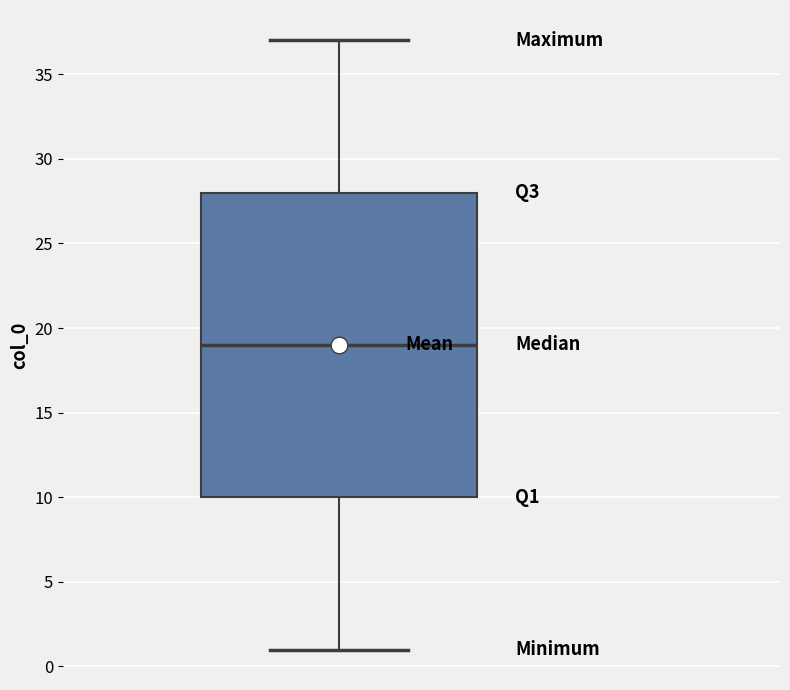

Read this box plot against the y-axis: the position of the median line, the range covered by the box, and the ends of both whiskers. The values are not printed on the chart, so give them approximately, as read against the axis.

median 19, box 10 to 28, whiskers 1 to 37